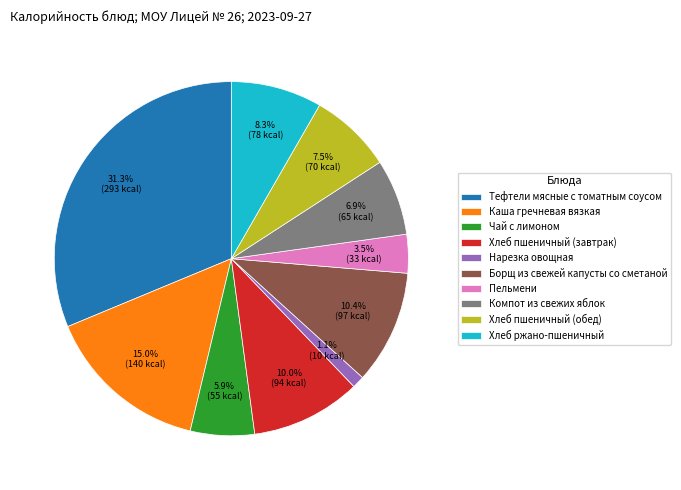

To the nearest percent, what is the difference between the Хлеб ржано-пшеничный and Нарезка овощная slice percentages?

7%